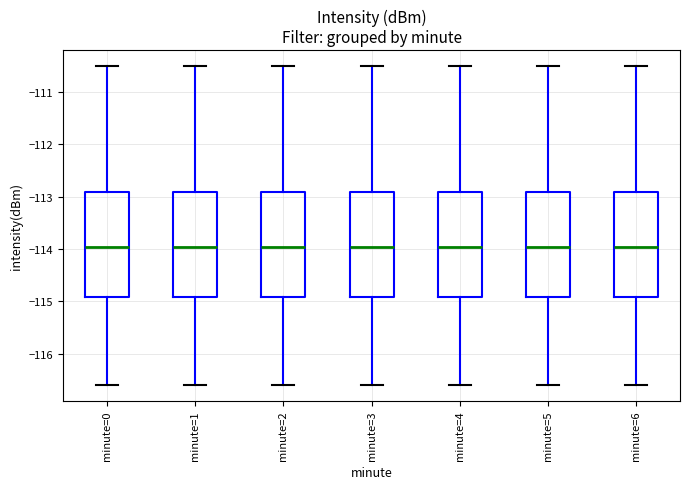

Where does the upper whisker of the box for minute=5 end on the y-axis? The values are not printed on the chart, so give them approximately, as read against the axis.

-110.5